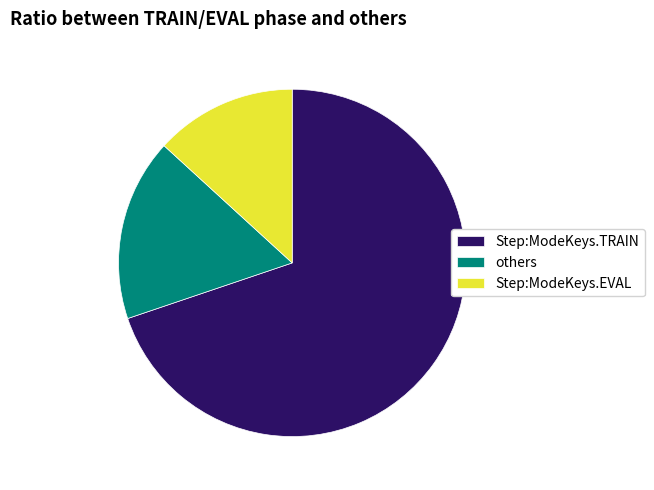

Is it true that Step:ModeKeys.EVAL is 13% of the pie?

True